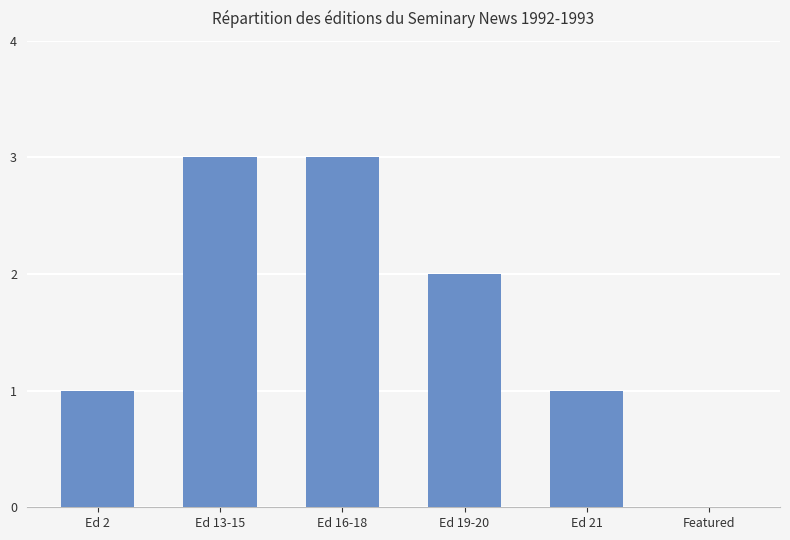

How many series are shown in this chart?

1